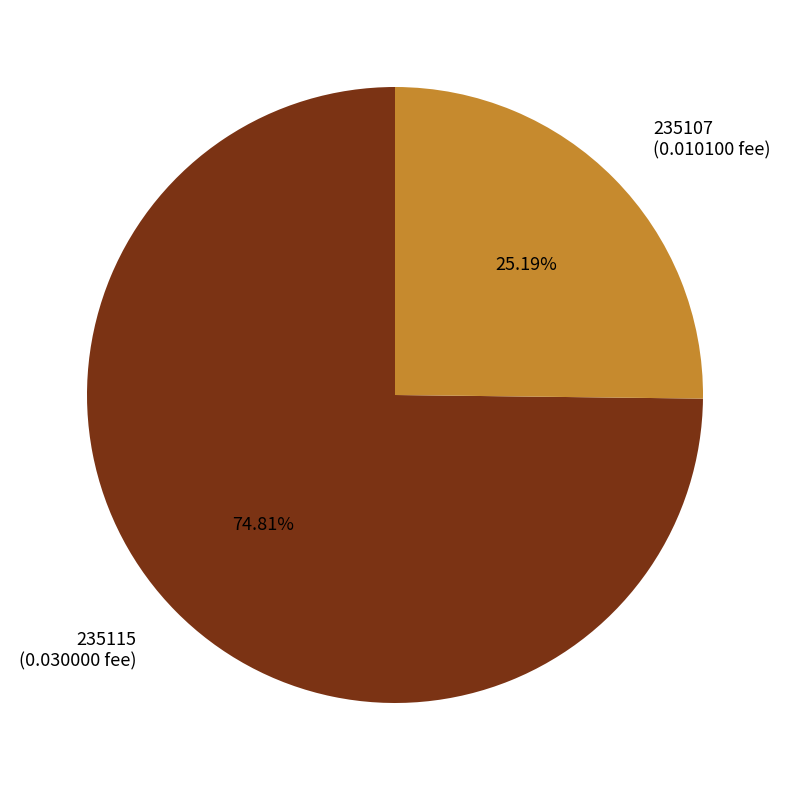

To the nearest percent, what portion does 235107 represent?

25%